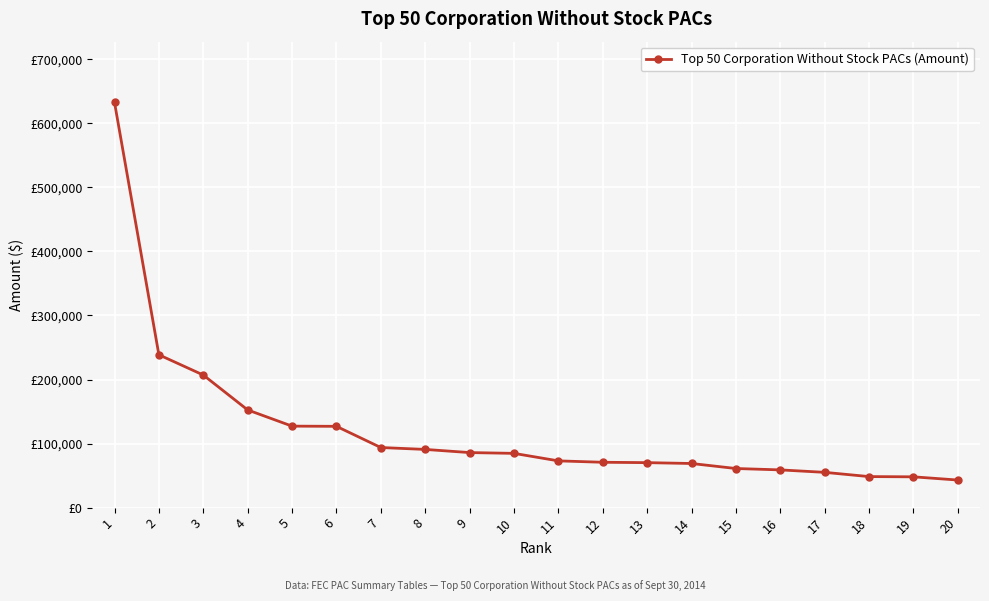

What is the value of the 2nd point from the left?

238615.0